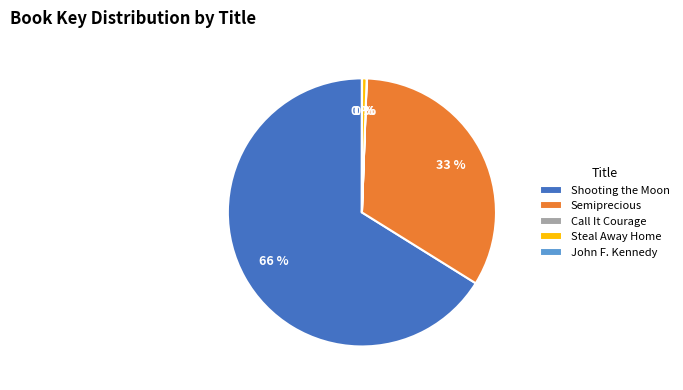

Is there a majority slice in this chart?

Yes